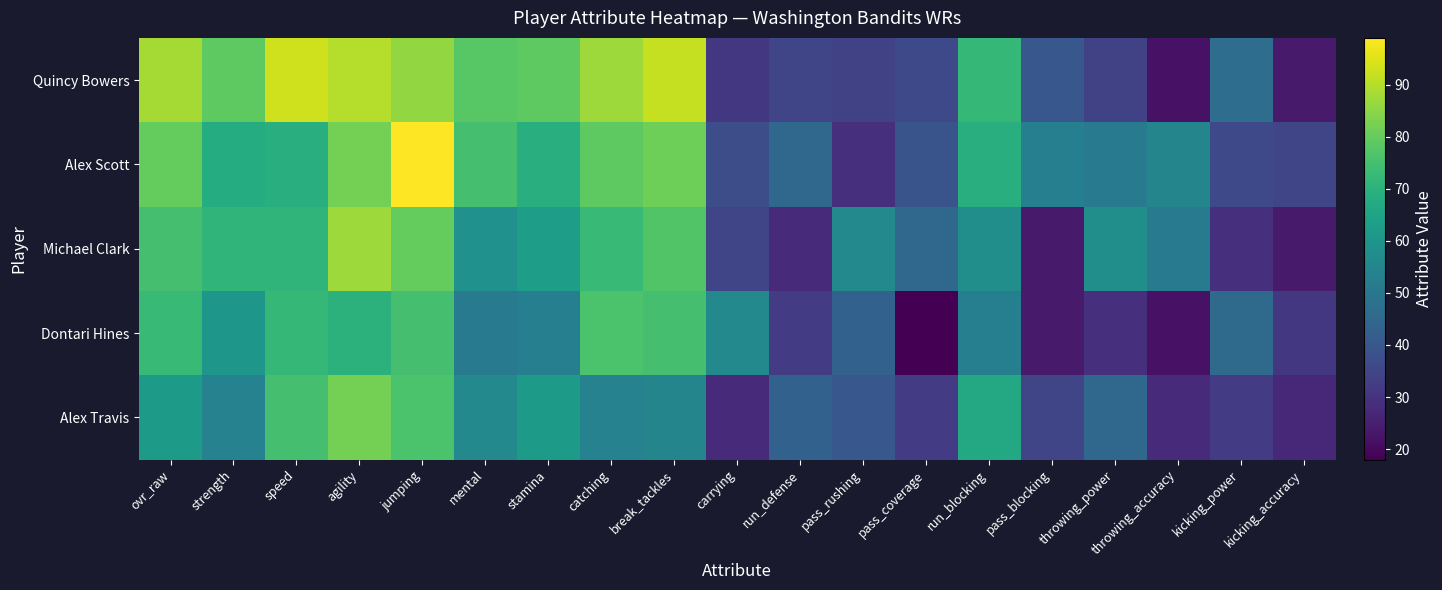

Reading left to right, extract all data points from this chart.

Quincy Bowers: ovr_raw=88	strength=79	speed=93	agility=90	jumping=86	mental=78	stamina=79	catching=87	break_tackles=92	carrying=31	run_defense=35	pass_rushing=34	pass_coverage=36	run_blocking=72	pass_blocking=40	throwing_power=34	throwing_accuracy=22	kicking_power=47	kicking_accuracy=24
Alex Scott: ovr_raw=80	strength=68	speed=69	agility=82	jumping=99	mental=75	stamina=69	catching=79	break_tackles=81	carrying=37	run_defense=45	pass_rushing=29	pass_coverage=39	run_blocking=69	pass_blocking=53	throwing_power=51	throwing_accuracy=55	kicking_power=36	kicking_accuracy=35
Michael Clark: ovr_raw=75	strength=71	speed=71	agility=87	jumping=80	mental=59	stamina=63	catching=73	break_tackles=77	carrying=35	run_defense=28	pass_rushing=56	pass_coverage=45	run_blocking=58	pass_blocking=24	throwing_power=58	throwing_accuracy=51	kicking_power=29	kicking_accuracy=24
Dontari Hines: ovr_raw=73	strength=61	speed=72	agility=70	jumping=75	mental=51	stamina=53	catching=76	break_tackles=75	carrying=56	run_defense=32	pass_rushing=43	pass_coverage=18	run_blocking=53	pass_blocking=24	throwing_power=29	throwing_accuracy=22	kicking_power=46	kicking_accuracy=31
Alex Travis: ovr_raw=62	strength=54	speed=75	agility=82	jumping=76	mental=56	stamina=62	catching=54	break_tackles=55	carrying=28	run_defense=43	pass_rushing=40	pass_coverage=32	run_blocking=67	pass_blocking=35	throwing_power=45	throwing_accuracy=28	kicking_power=32	kicking_accuracy=27